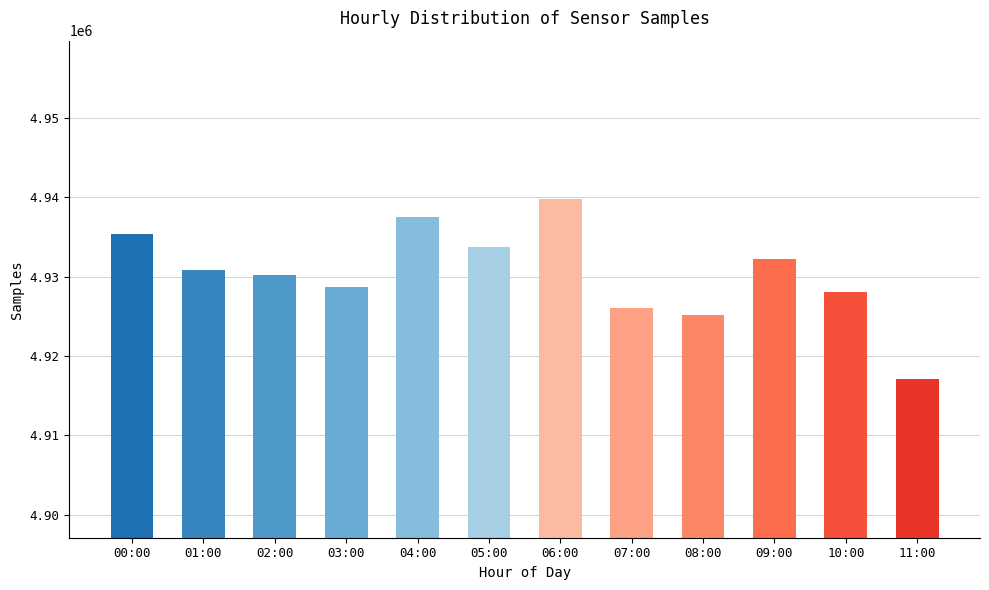

How many bars are there in total?

12